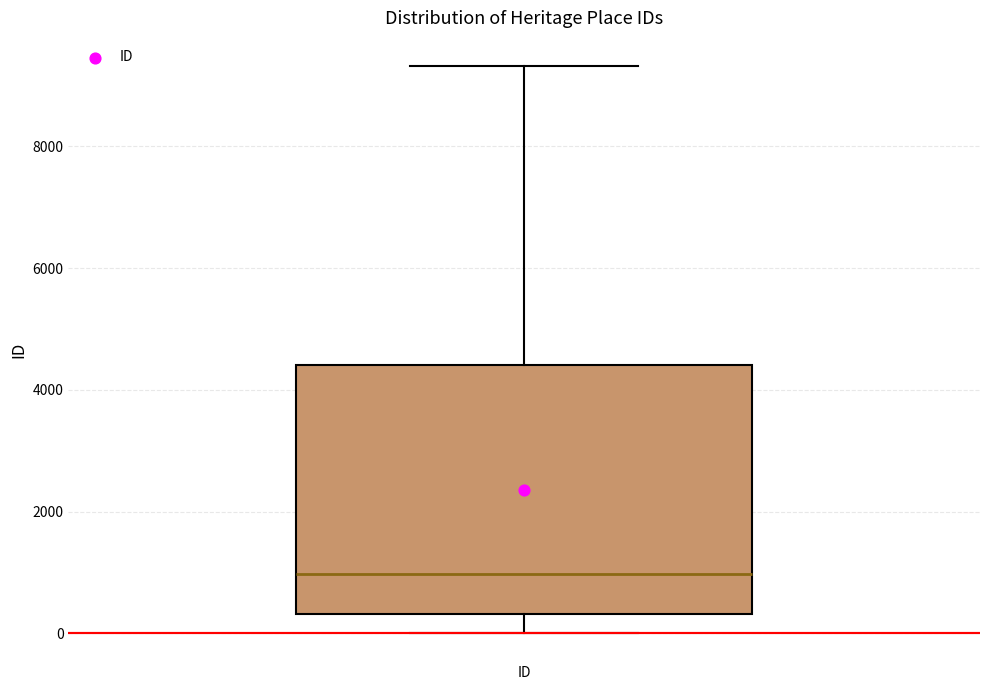

Where is the upper edge of the box for ID on the y-axis? The values are not printed on the chart, so give them approximately, as read against the axis.

4400